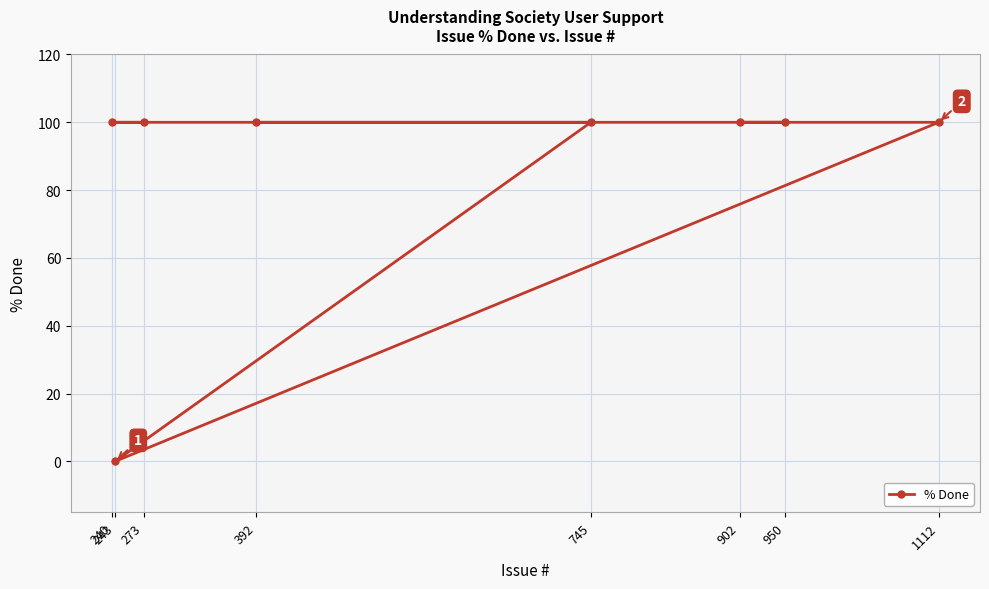

True or false: there are more than 0 points higher than both neighbors.

False